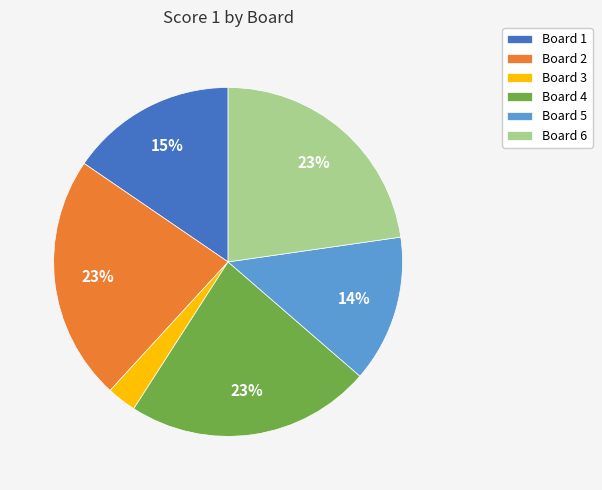

Between Board 4 and Board 3, which is larger?

Board 4